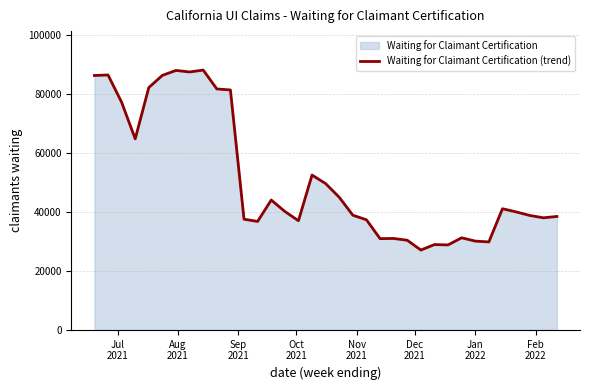

True or false: there are more than 1 points higher than both neighbors.

True